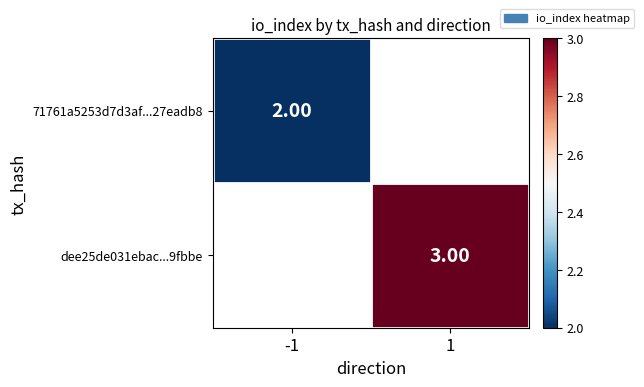

Is the value of 71761a5253d7d3af...27eadb8 at -1 greater than the value of dee25de031ebac...9fbbe at 1?

No